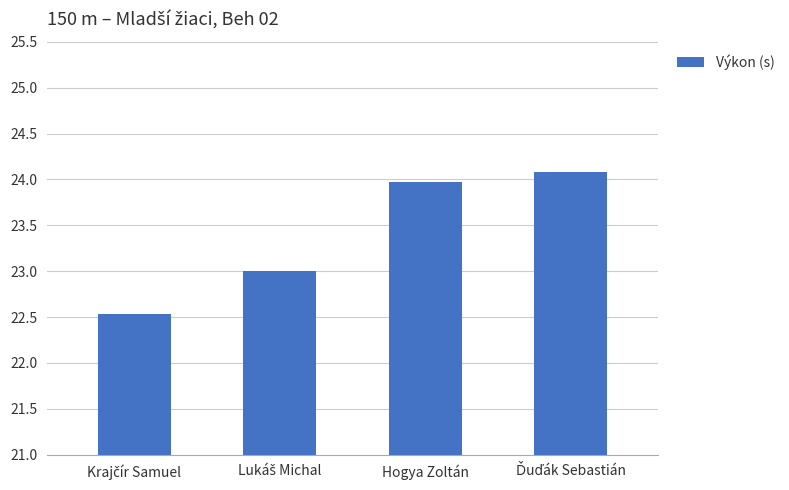

What is the approximate value at Hogya Zoltán?

24.0